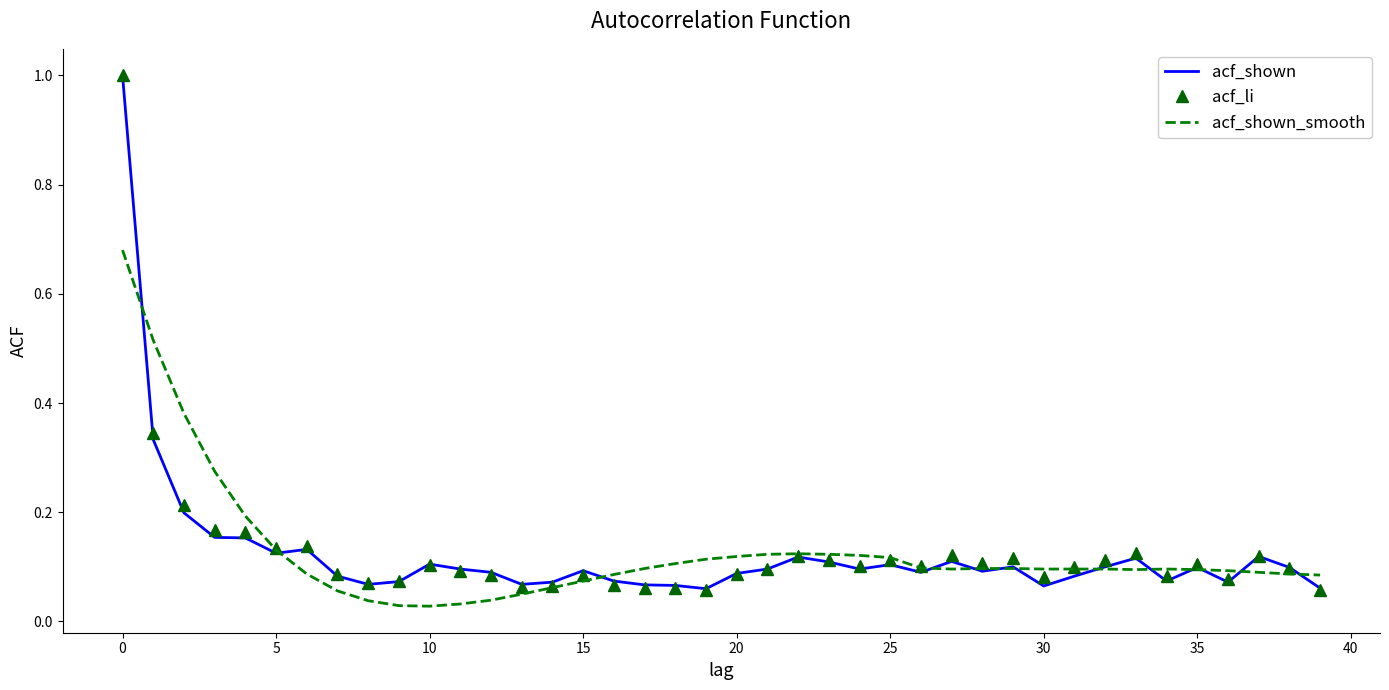

What is the maximum value shown in the chart?

1.0